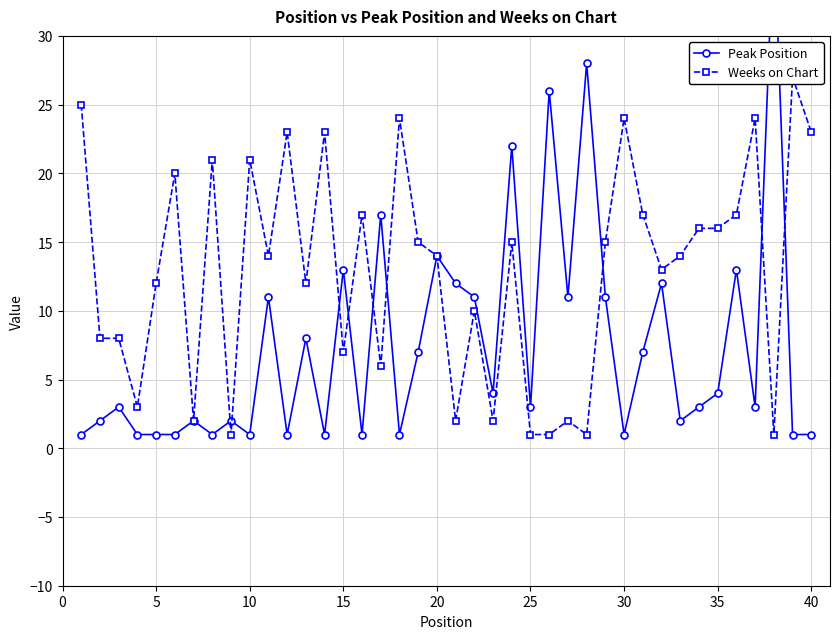

What are all the series names shown in the legend?

Peak Position, Weeks on Chart